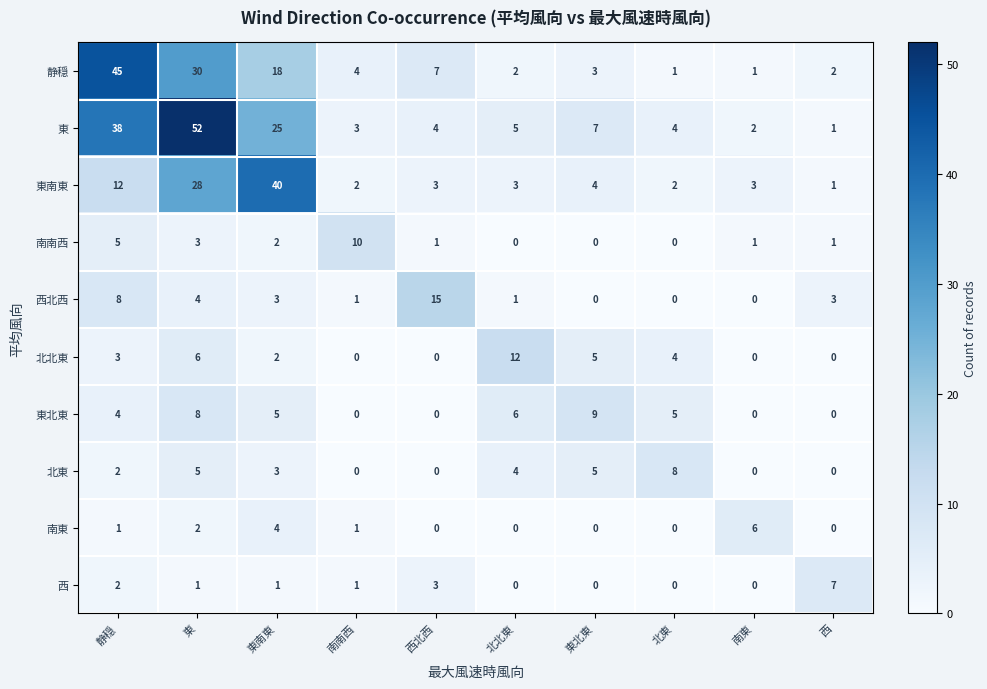

Rank the series at 東 from highest to lowest value.

東, 静穏, 東南東, 東北東, 北北東, 北東, 西北西, 南南西, 南東, 西